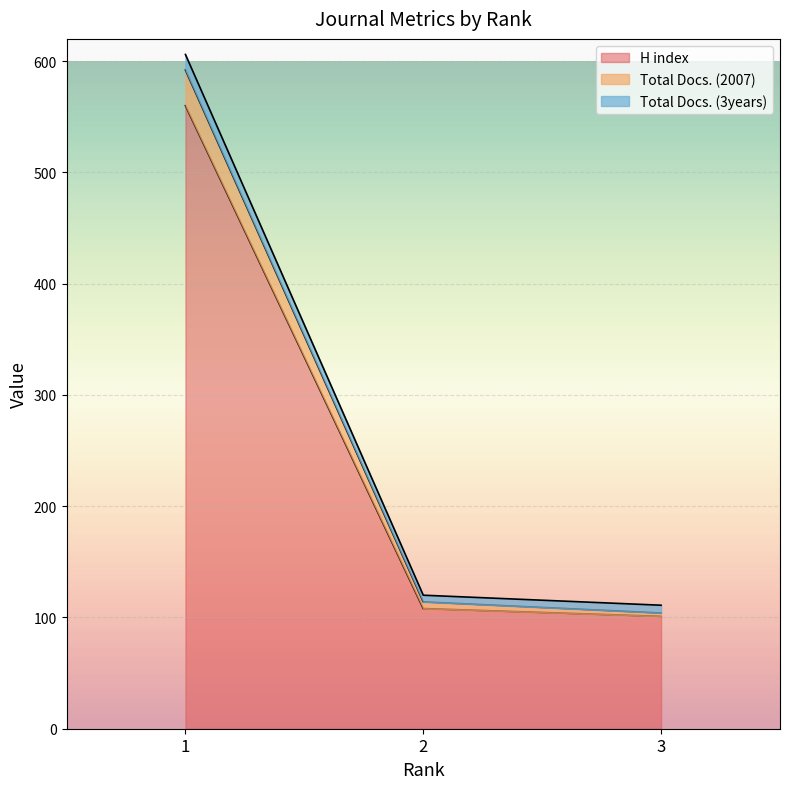

Is it true that Total Docs. (3years) equals 8 at 2?

False